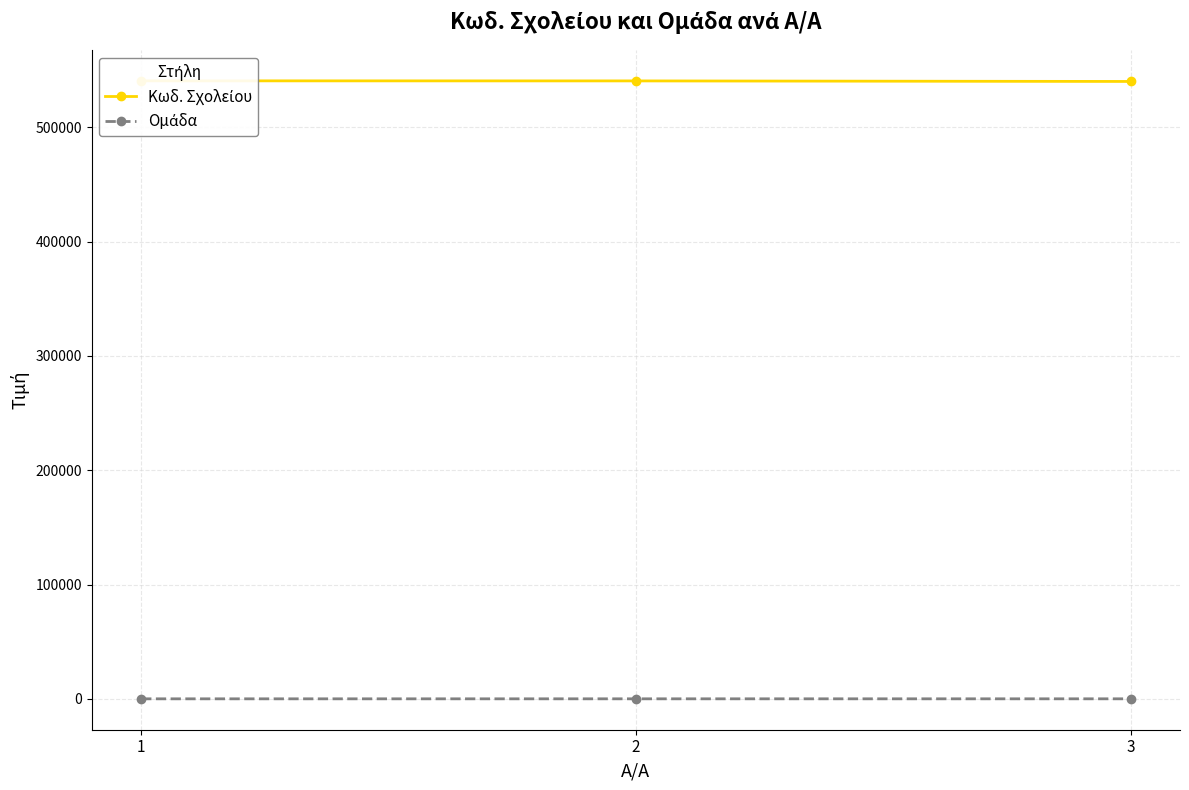

Which series has the largest total across all categories?

Κωδ. Σχολείου